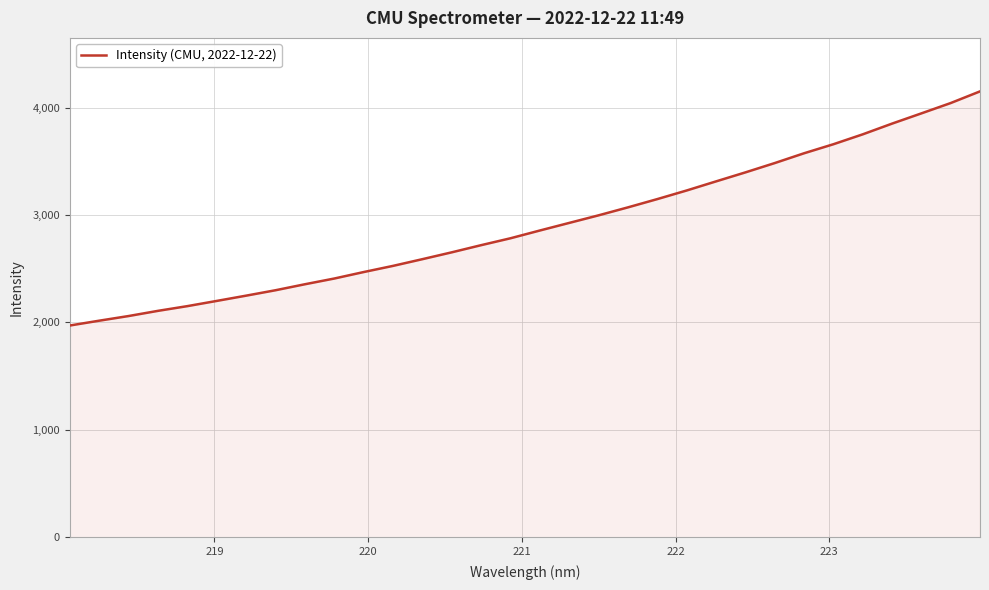

What is the difference between the maximum and minimum values?

2180.4